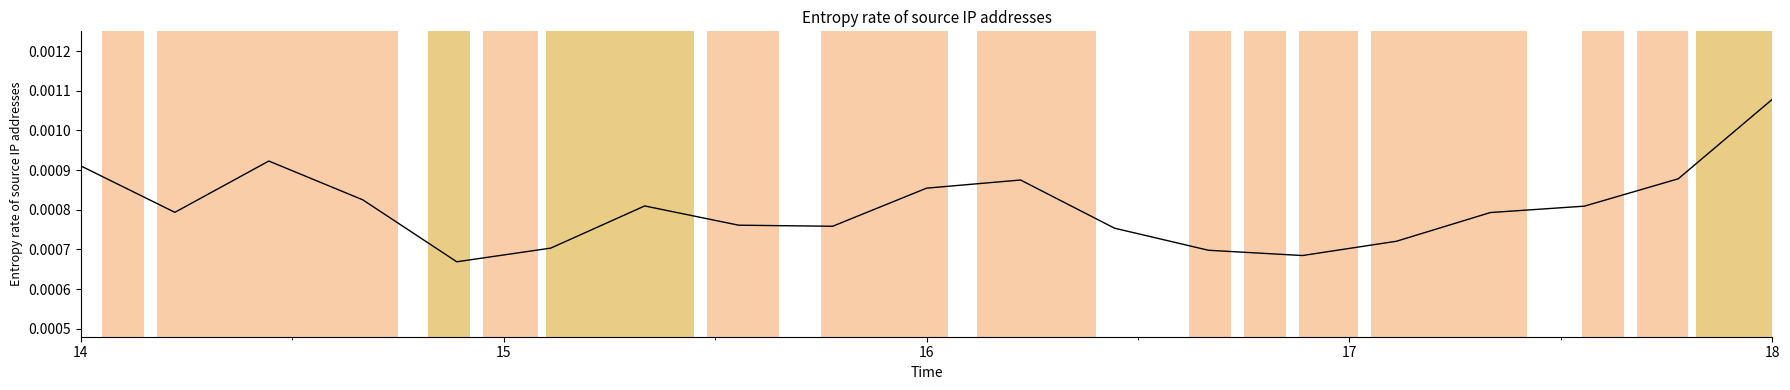

How many lines are shown in the chart?

1